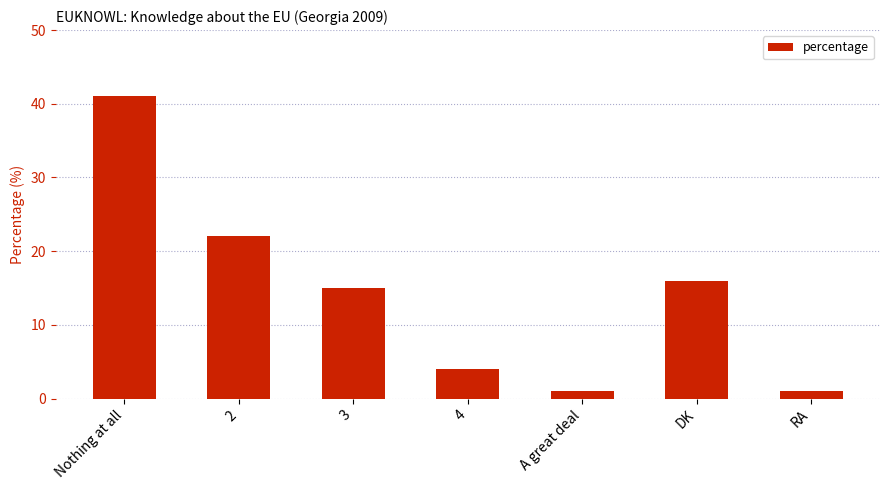

What is the difference between the values at Nothing at all and 3?

26